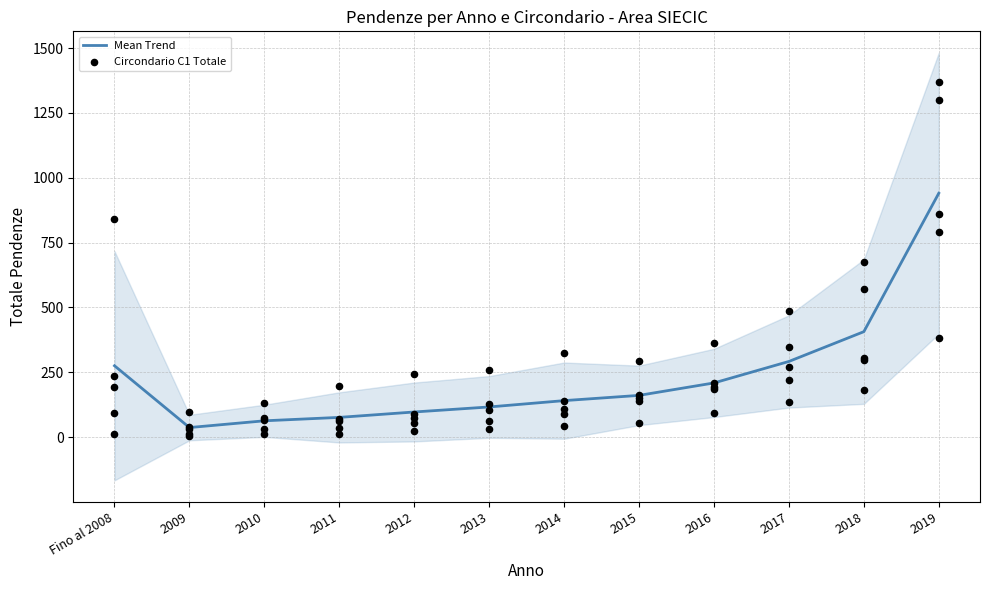

Which series reaches the minimum Y coordinate?

Circondario R Totale